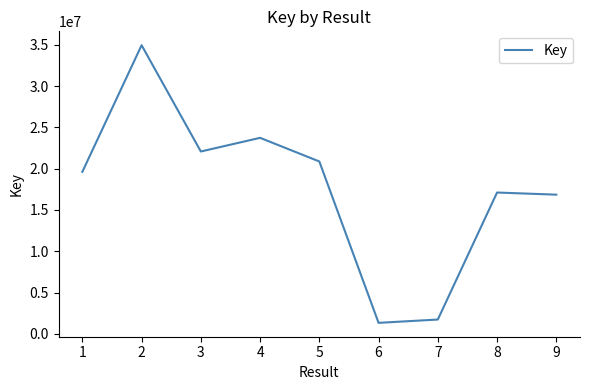

Does the chart have visible grid lines?

No